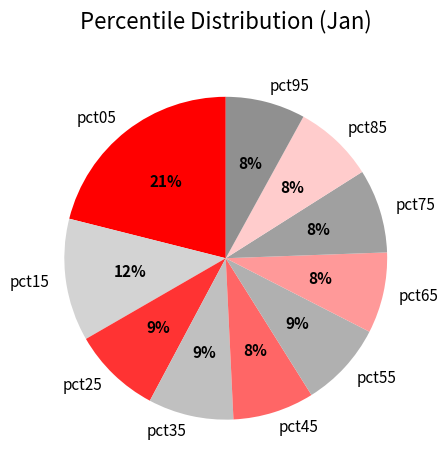

To the nearest percent, what portion does pct95 represent?

8%